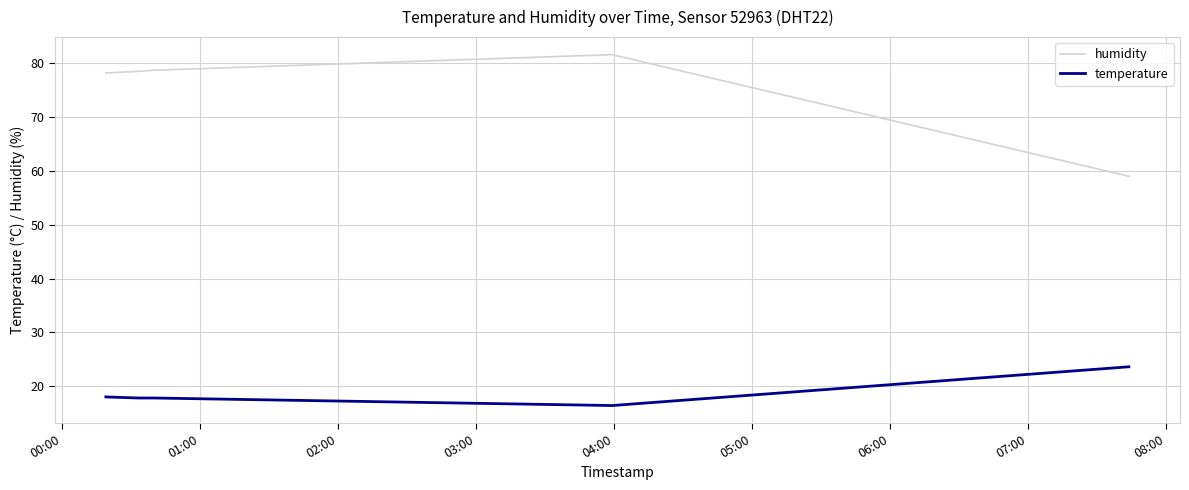

List the series in order of their peak value, lowest first.

temperature, humidity